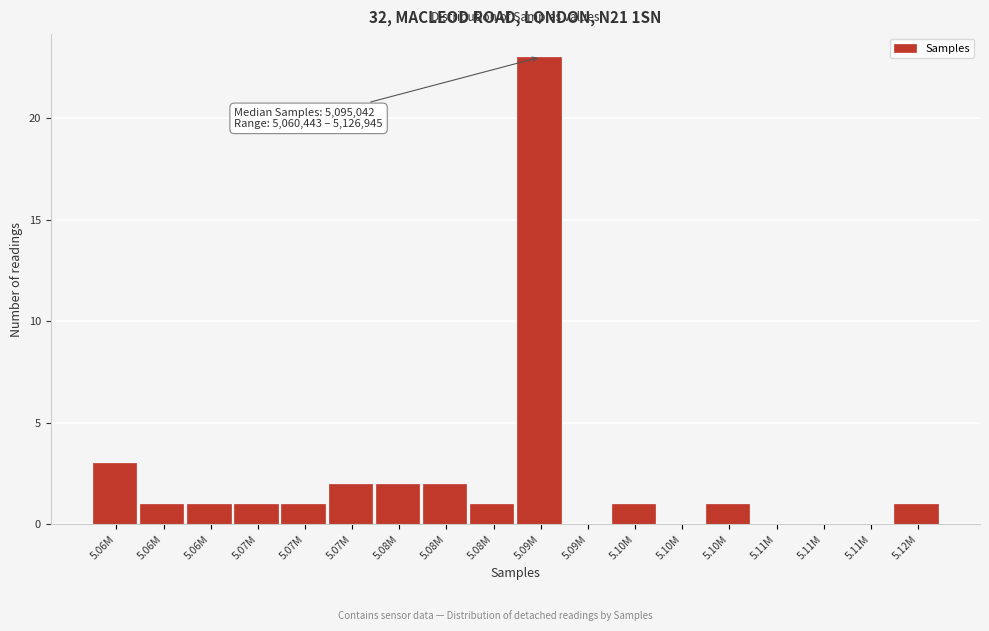

Are the bars horizontal?

No